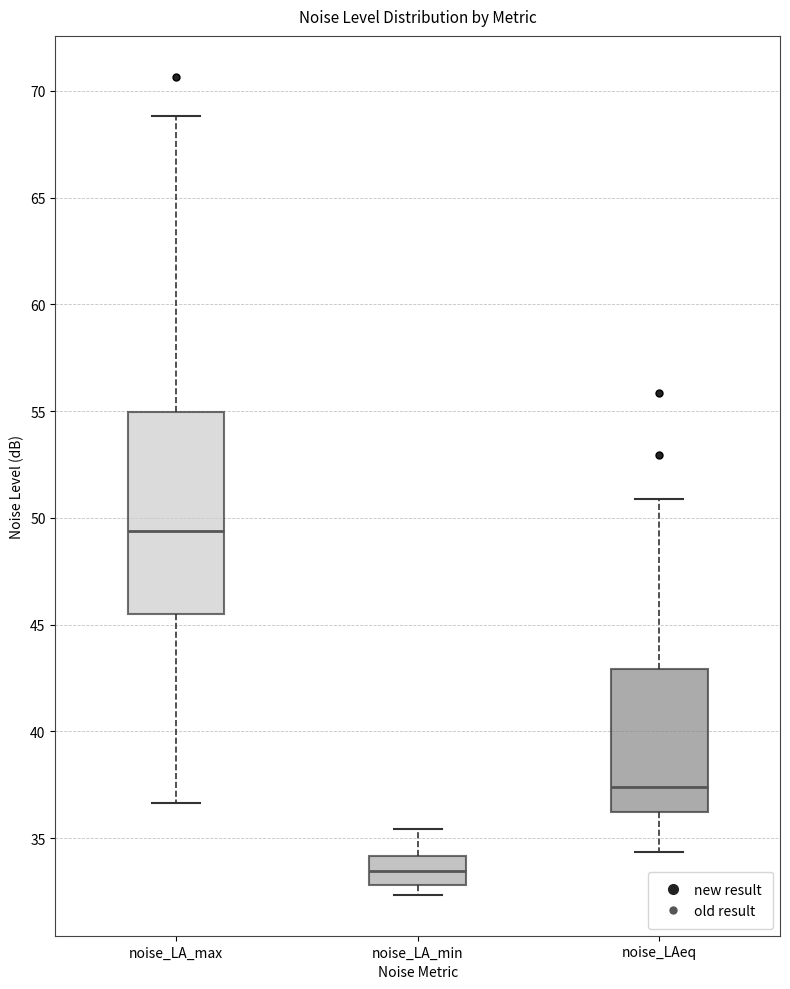

Where does the median line of the box for noise_LA_max sit on the y-axis? The values are not printed on the chart, so give them approximately, as read against the axis.

49.5